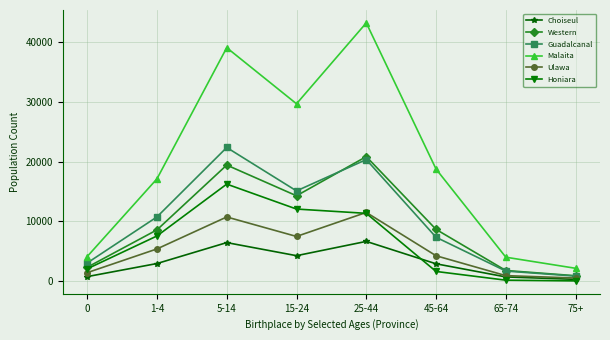

What is the difference between the maximum and minimum values in the Western series?

19912